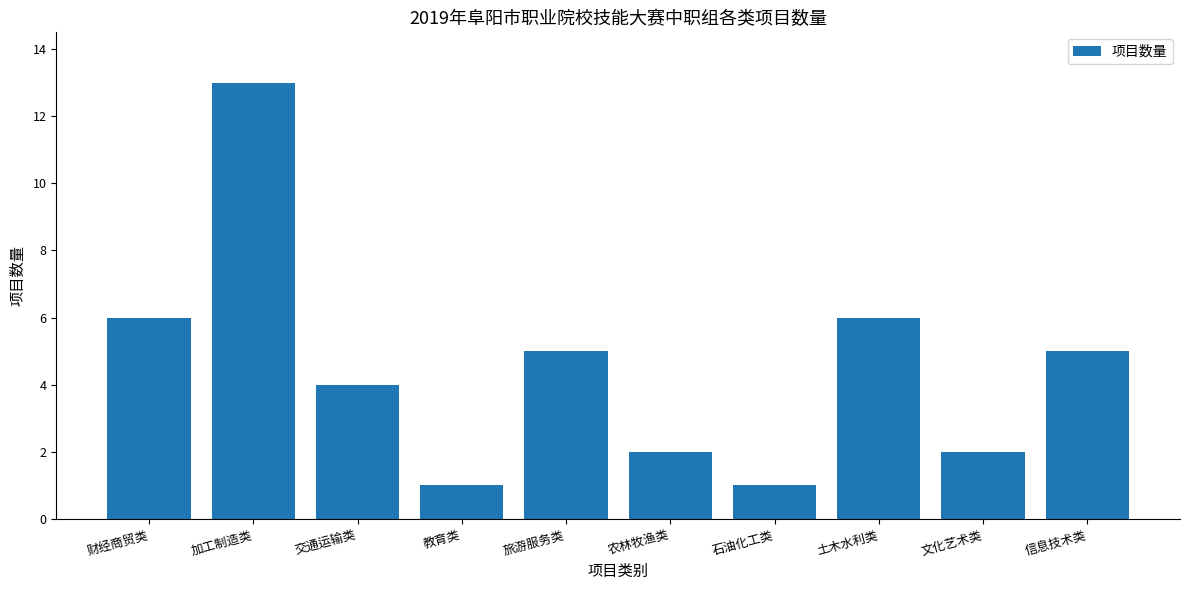

What is the difference between the maximum and minimum values?

12